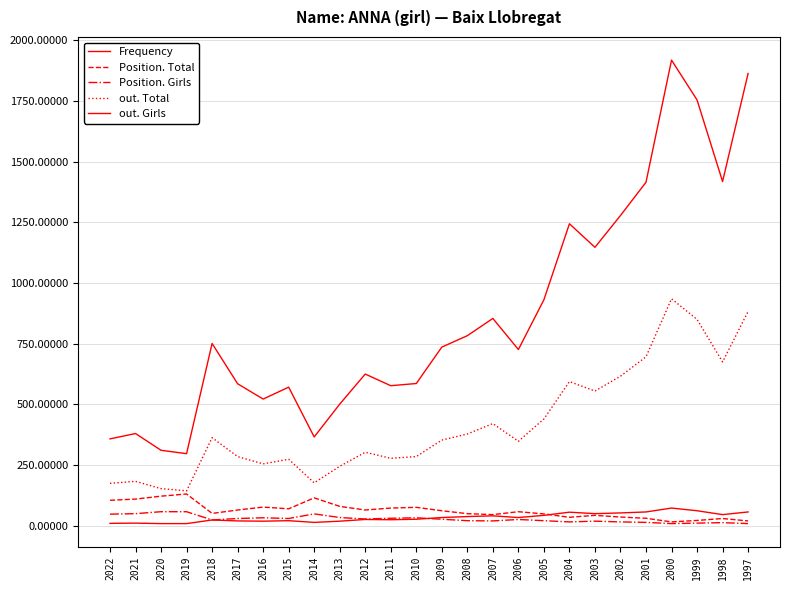

True or false: out. Total and out. Girls cross at least once.

False